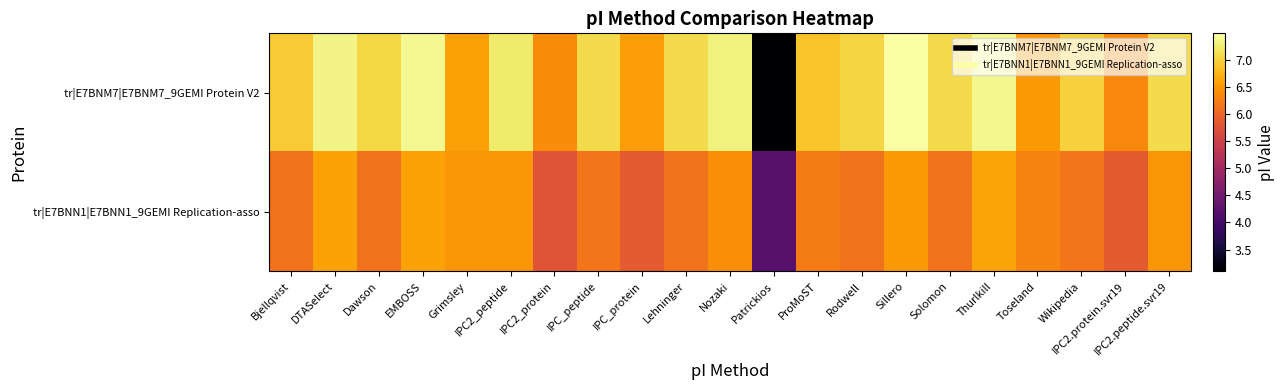

List the series in order of their overall mean, lowest first.

tr|E7BNN1|E7BNN1_9GEMI Replication-asso, tr|E7BNM7|E7BNM7_9GEMI Protein V2